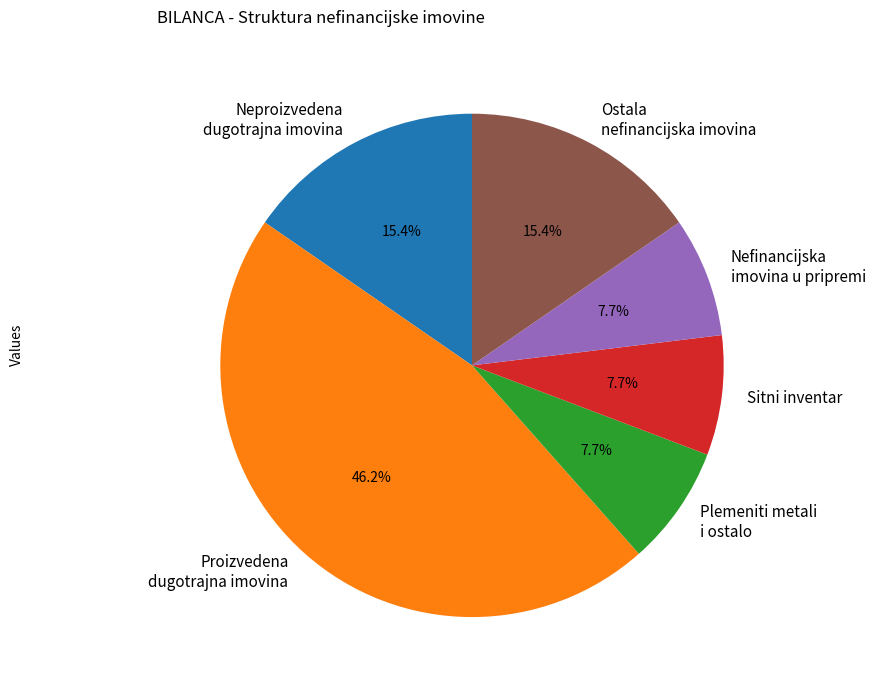

What is the ratio of the value at Ostala nefinancijska imovina to the value at Plemeniti metali i ostalo?

2.0